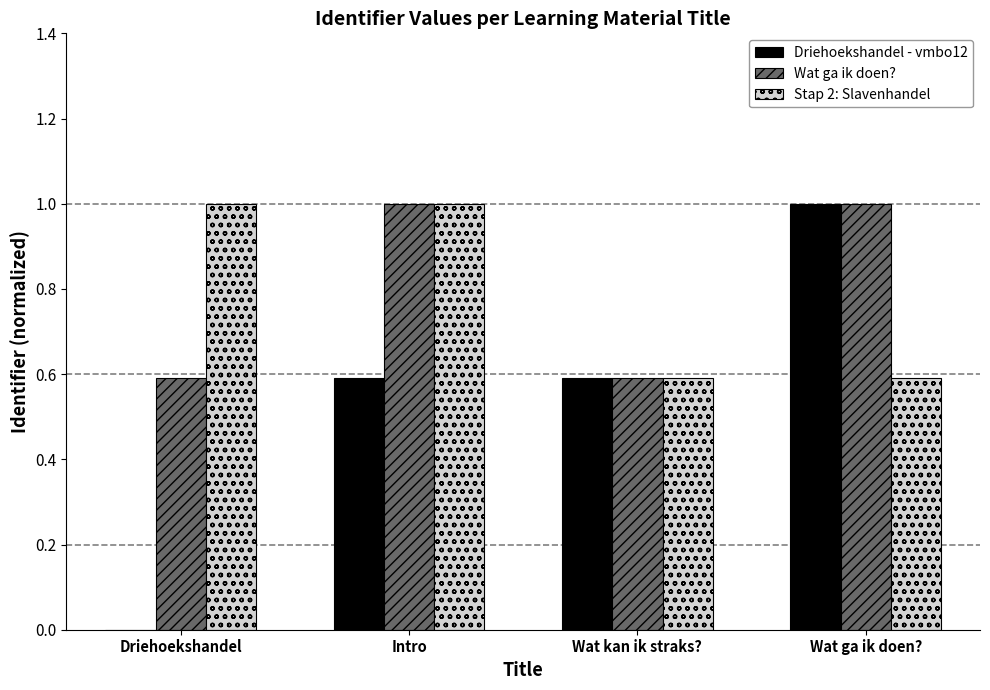

What is the total value across all series at Driehoekshandel?

1.6